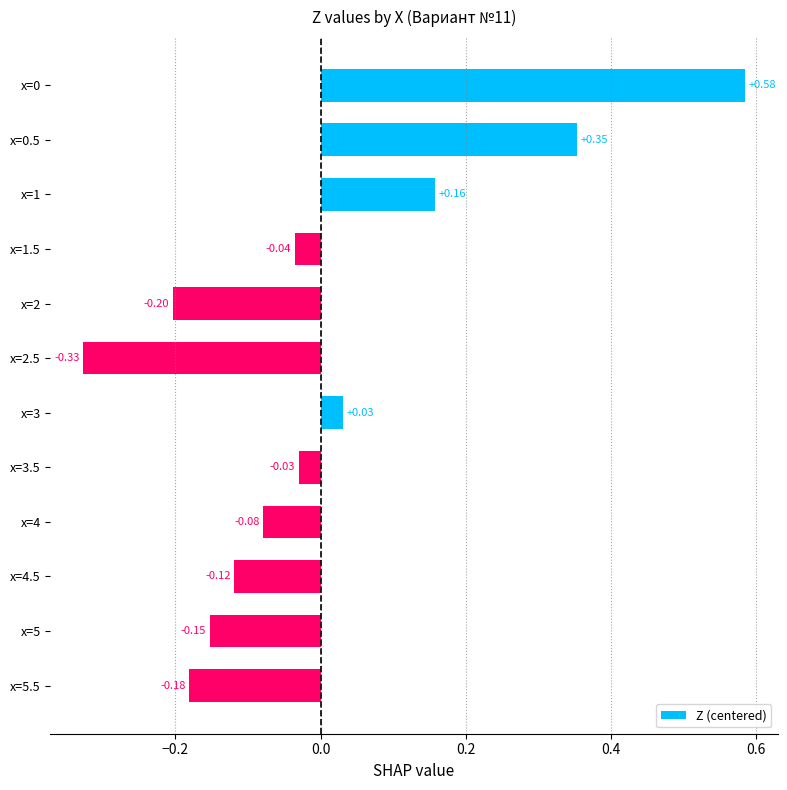

What is the change in value from x=0.5 to x=2.5?

-0.7